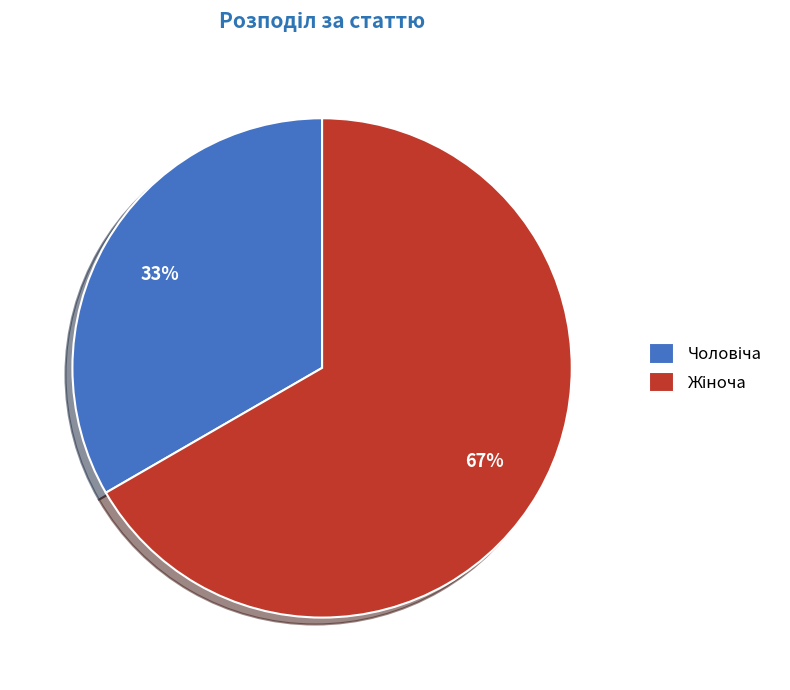

Count the number of slices in the pie.

2